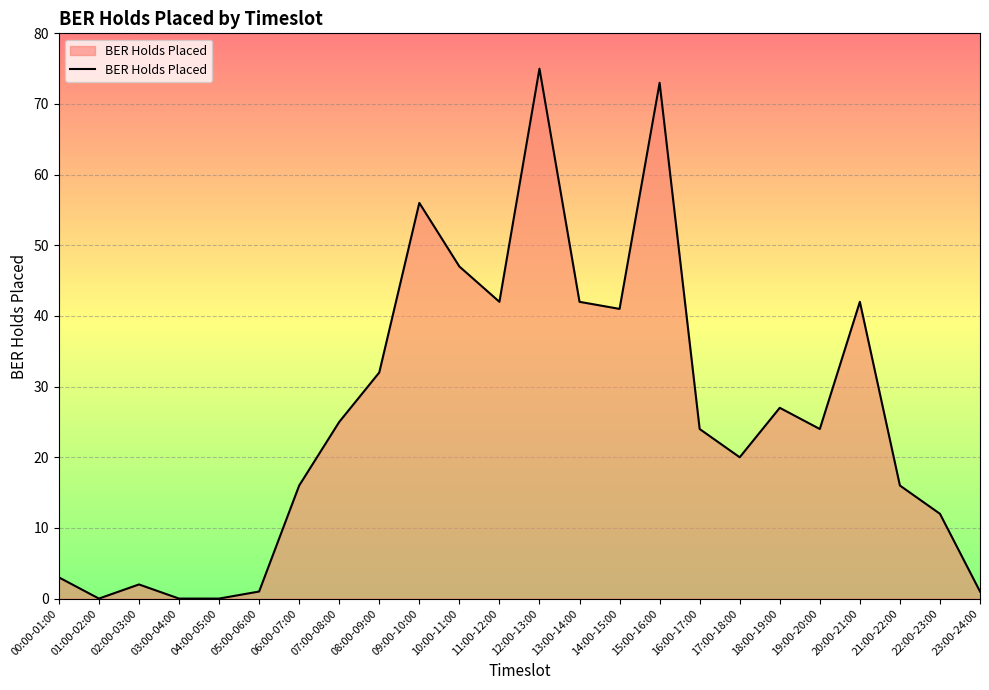

What is the maximum value shown in the chart?

75